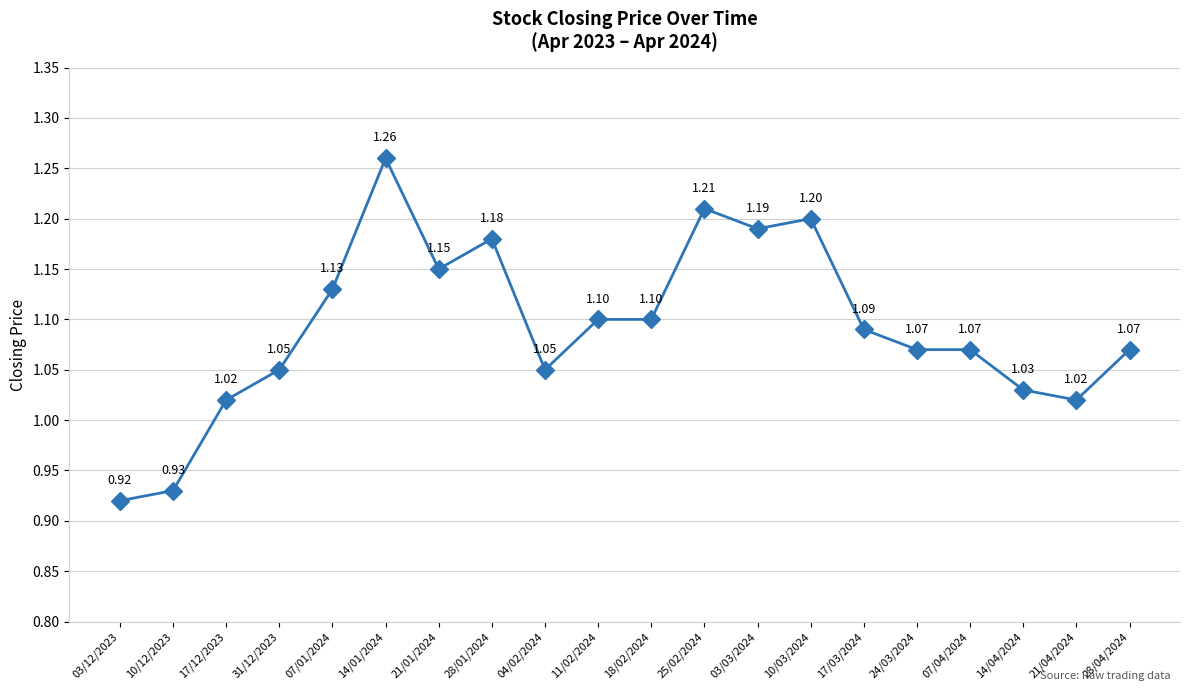

Which has a higher value, 10/03/2024 or 11/02/2024?

10/03/2024